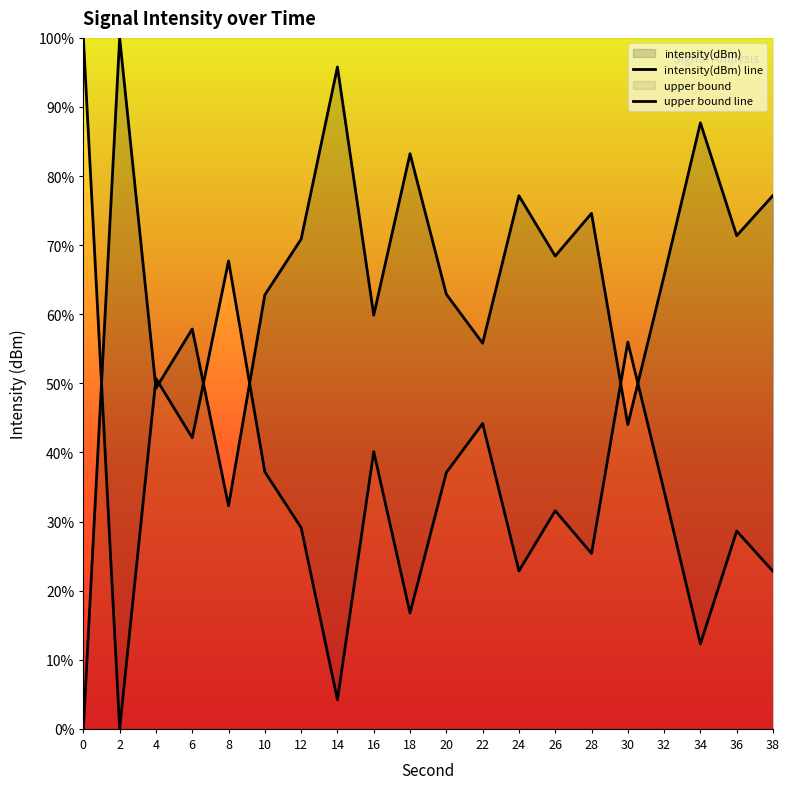

Reading right to left, what are all the values shown in this chart?

intensity(dBm) line: 38=77.2	36=71.4	34=87.7	32=65.6	30=44.0	28=74.6	26=68.4	24=77.2	22=55.8	20=62.9	18=83.2	16=59.9	14=95.8	12=70.9	10=62.8	8=32.3	6=57.9	4=49.3	2=100.0	0=0.0
upper bound line: 38=22.8	36=28.6	34=12.3	32=34.4	30=56.0	28=25.4	26=31.6	24=22.8	22=44.2	20=37.1	18=16.8	16=40.1	14=4.2	12=29.1	10=37.2	8=67.7	6=42.1	4=50.7	2=0.0	0=100.0